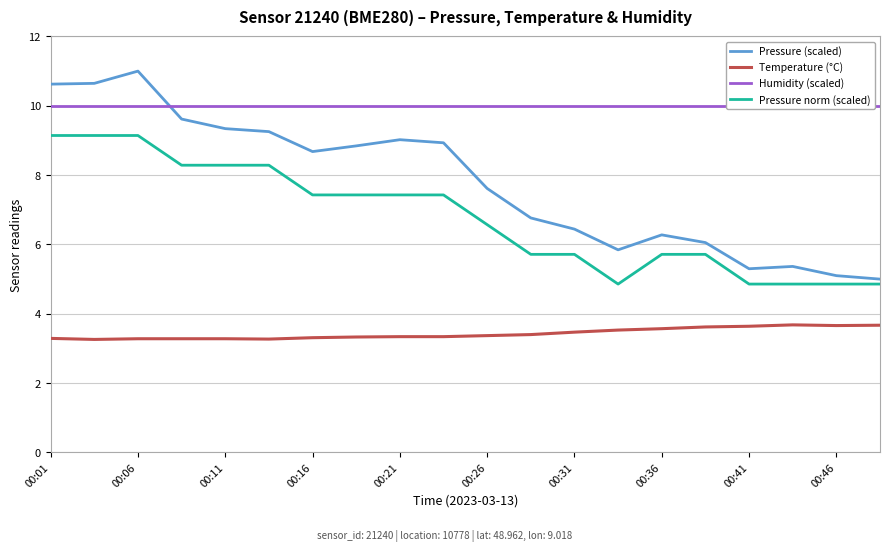

Is this an area chart (filled region under the line)?

No